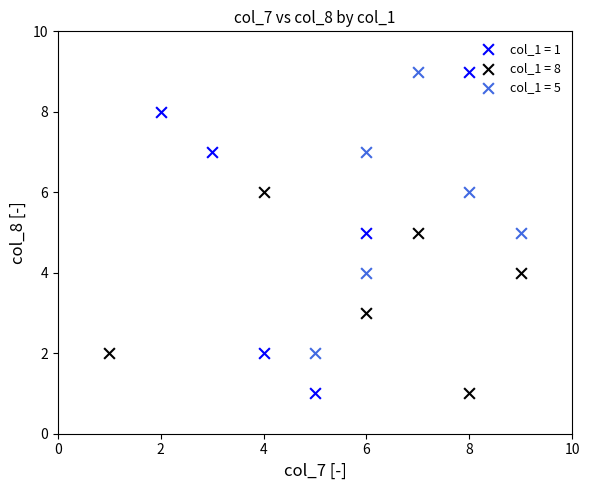

Which series has the largest Y range (max minus min)?

col_1 = 1